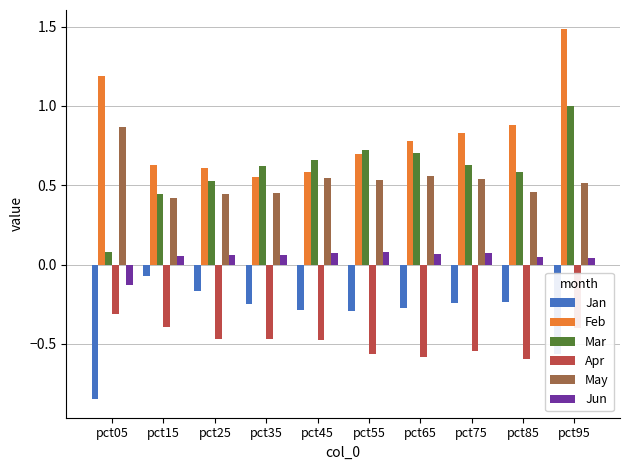

What is the sum of all Mar values?

6.0